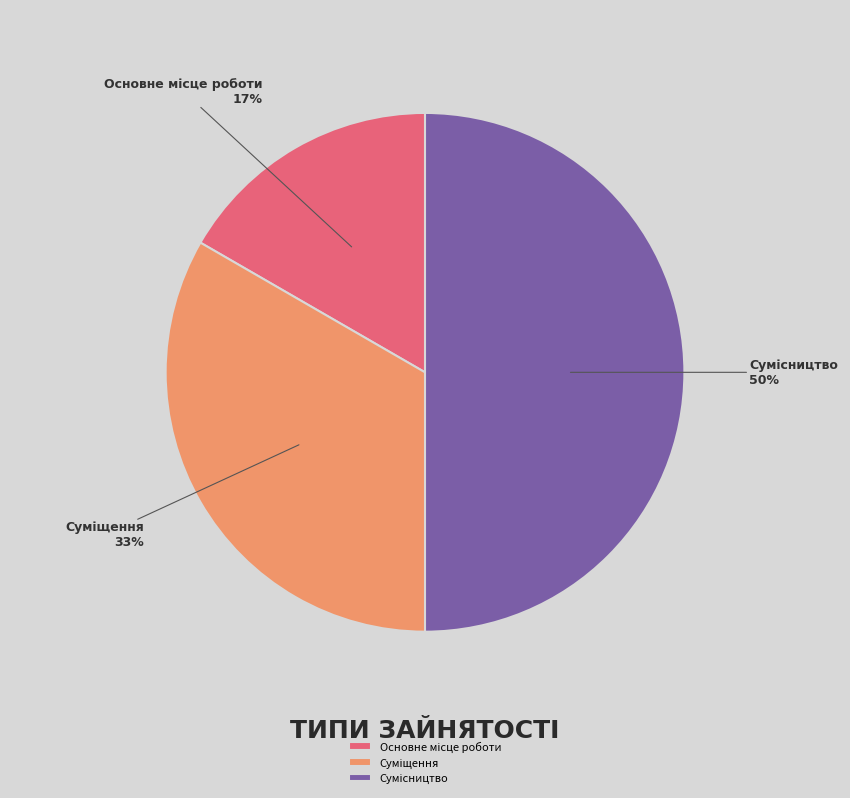

How many slices are in this pie chart?

3